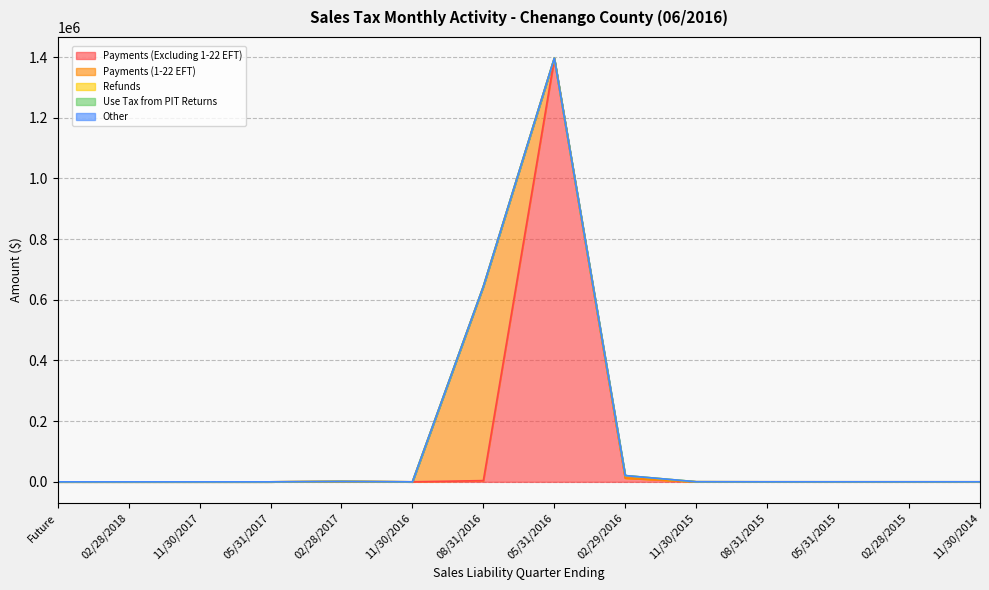

At which category does Use Tax from PIT Returns reach its first local peak?

02/29/2016